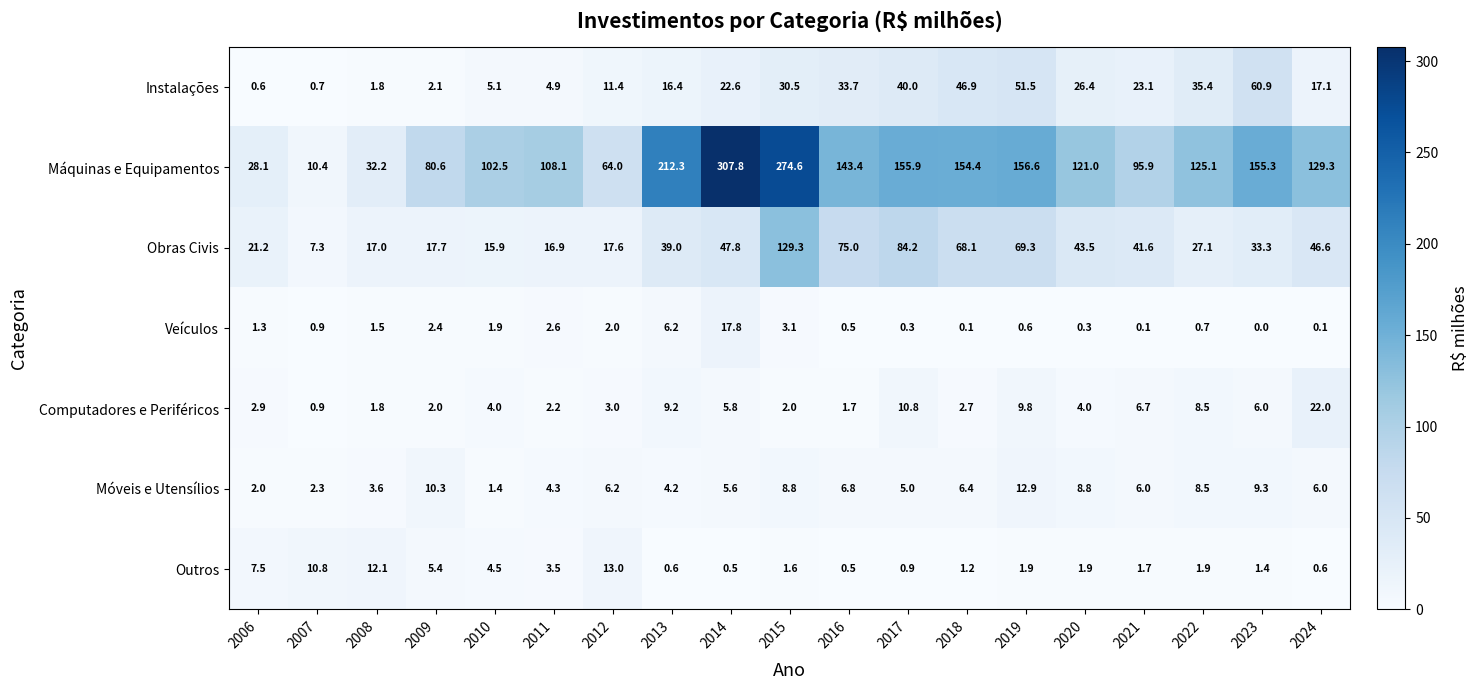

What is the average value of the Obras Civis series?

43.1